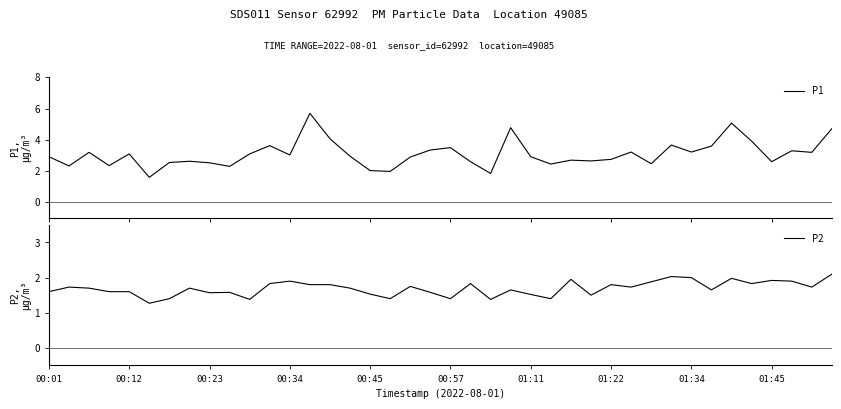

Between 01:22 and 18, which is larger?

18